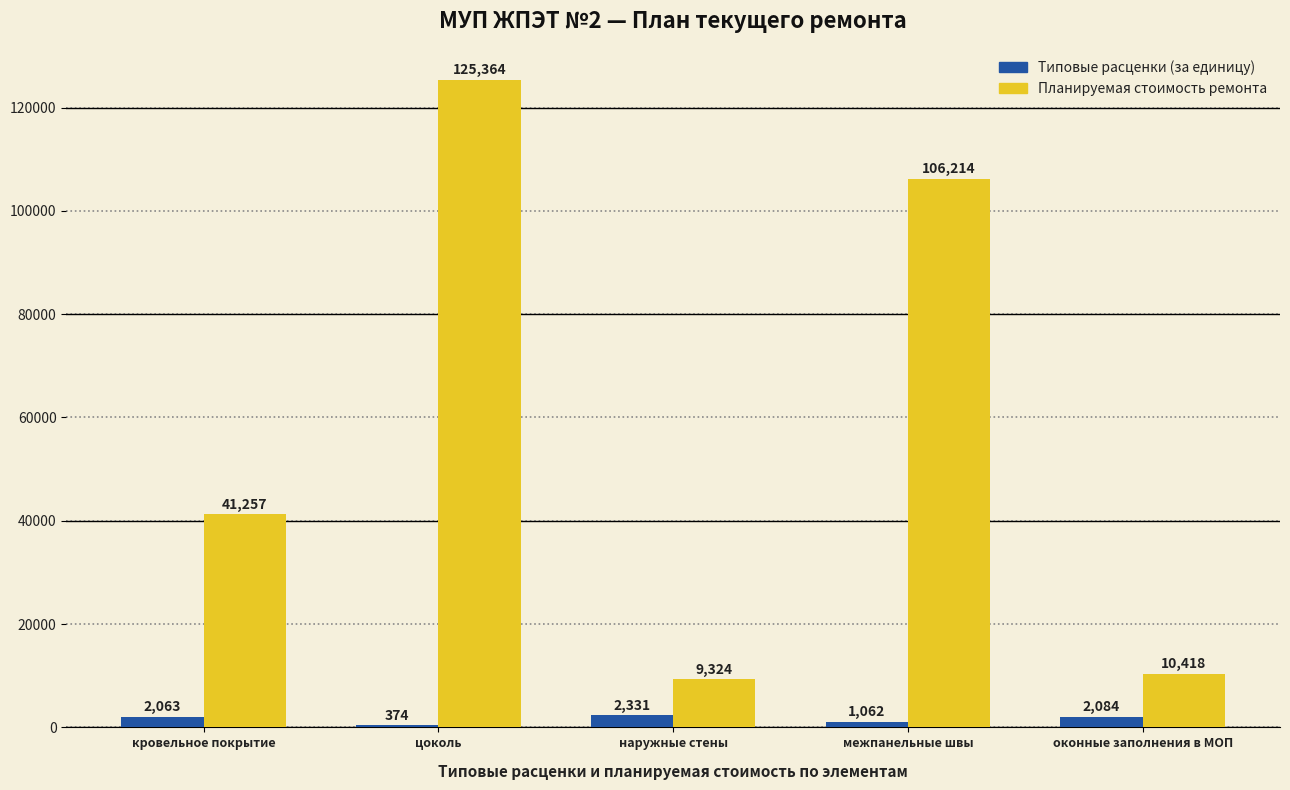

Which category has the highest value in the Типовые расценки (за единицу) series?

наружные стены